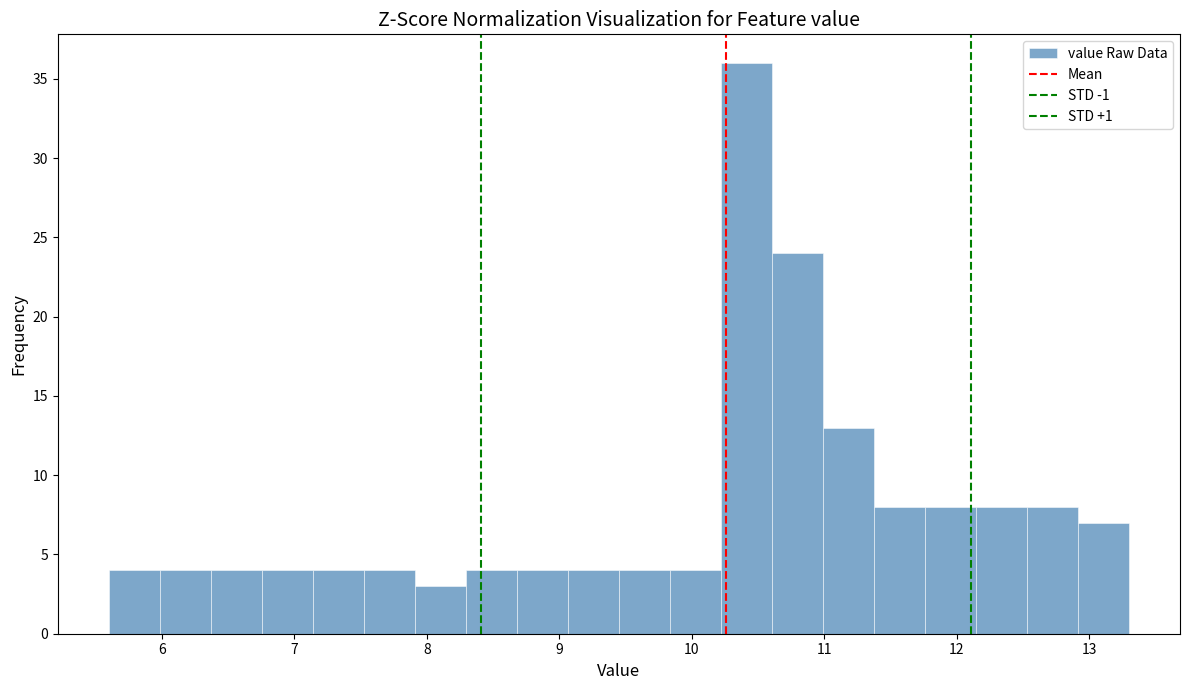

Read against the x-axis, roughly where is the centre of the tallest bar?

10.4